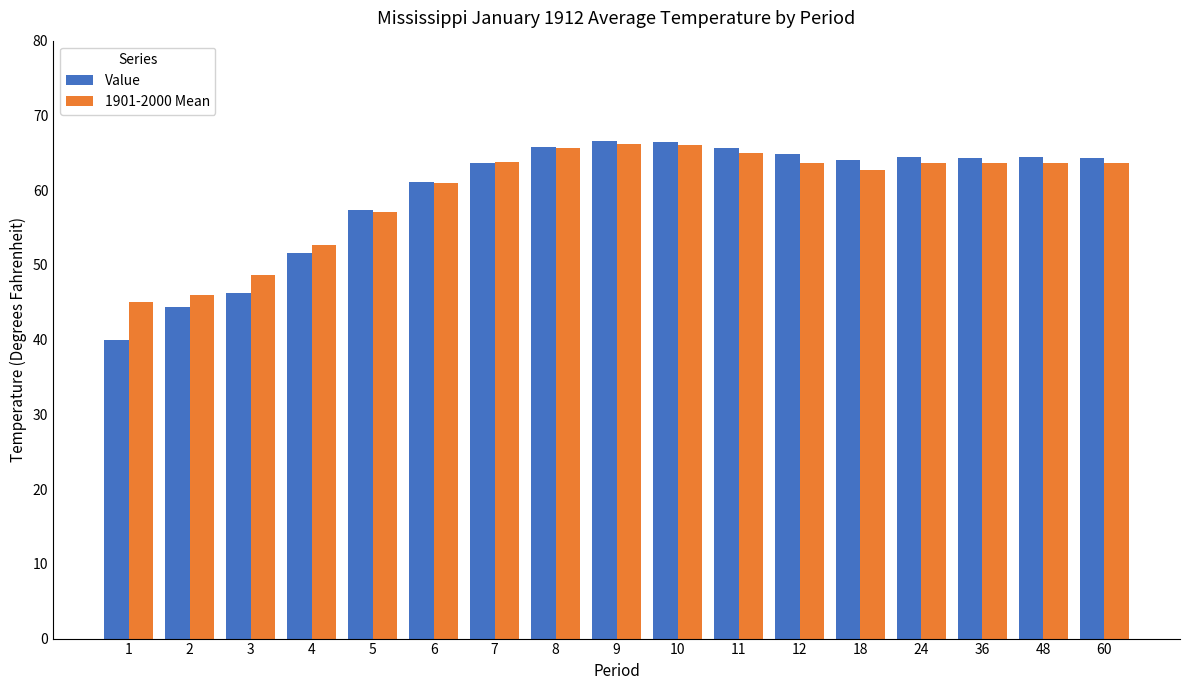

The 1901-2000 Mean series shows 48.6 at 3. True or false?

True